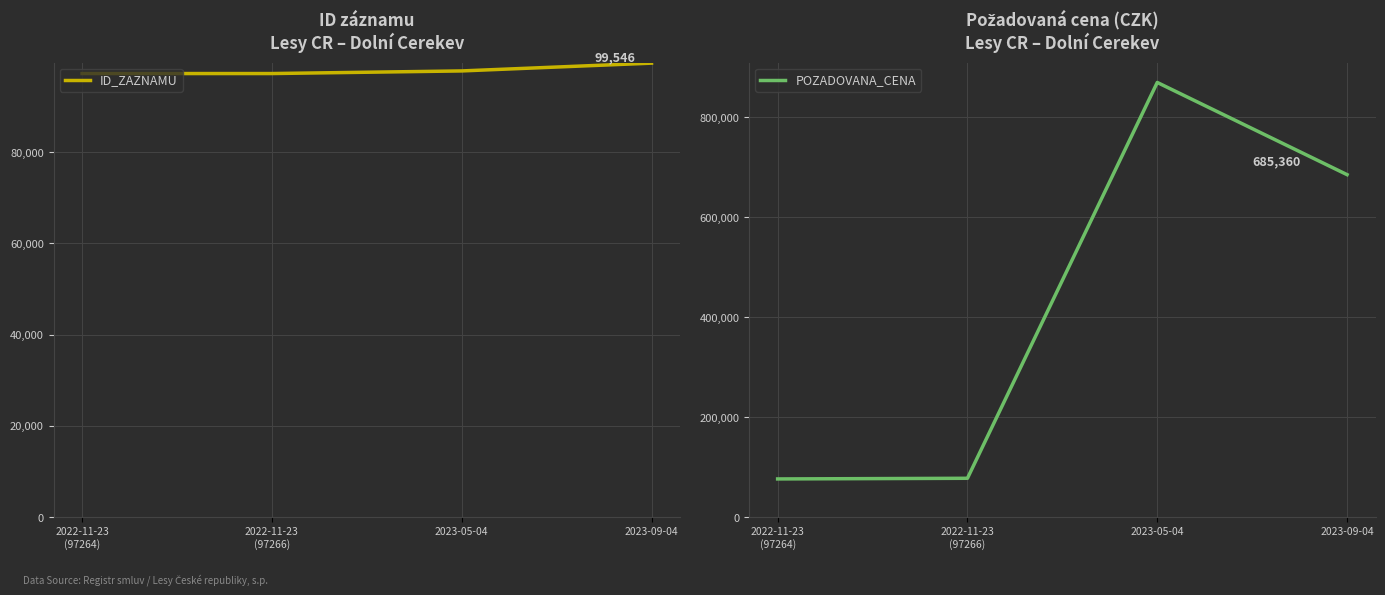

What is the maximum value for ID_ZAZNAMU?

99546